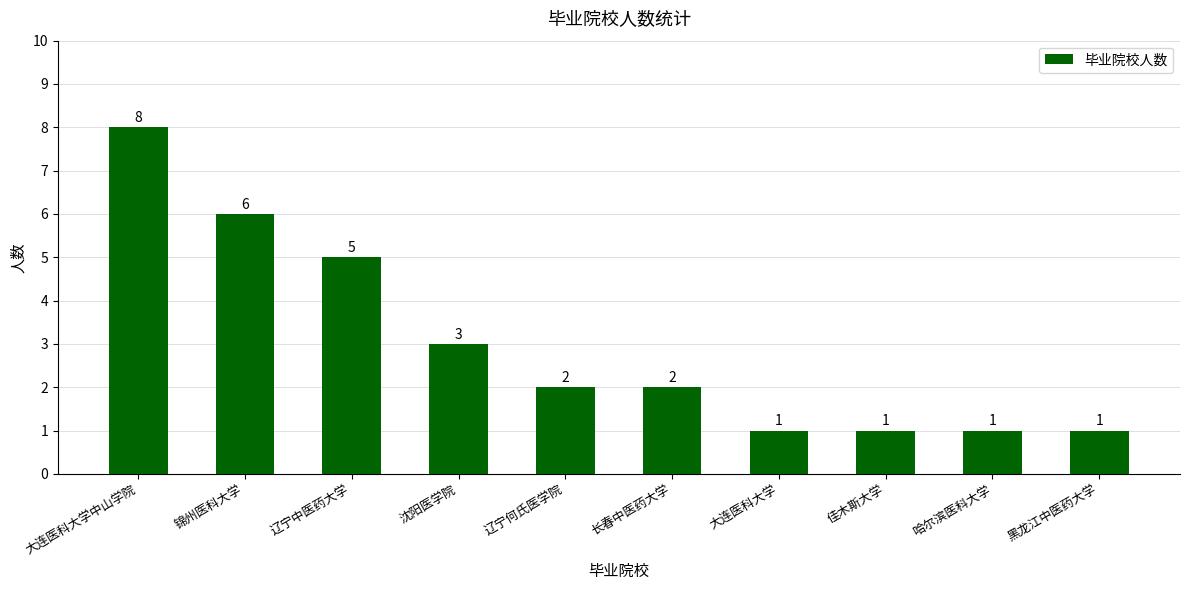

Count the values in the range 1 to 5.

8